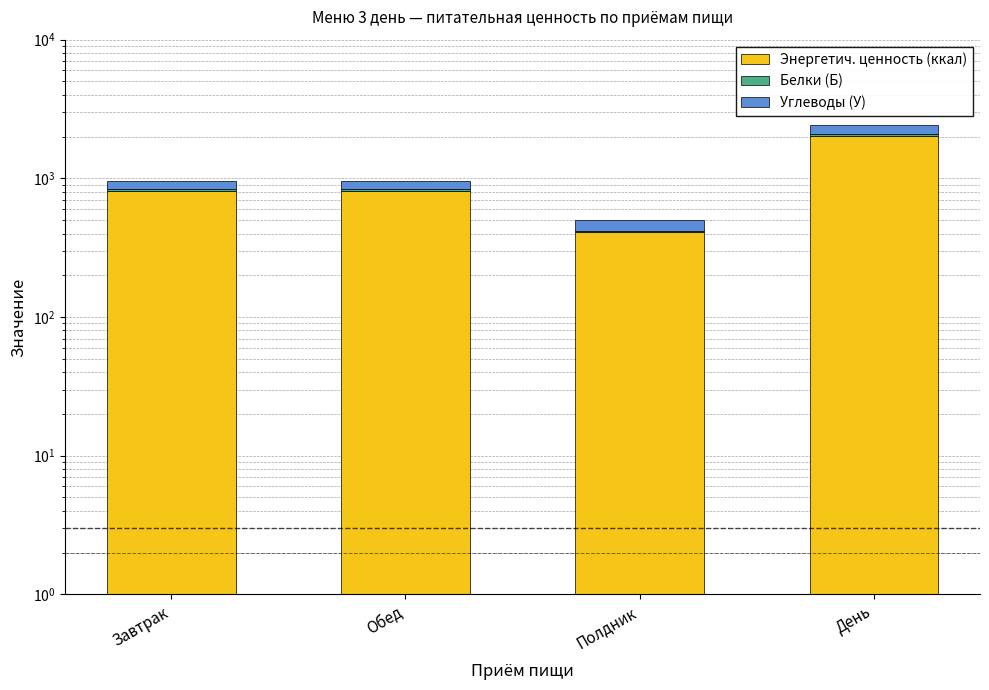

What is the minimum value for Энергетич. ценность (ккал)?

409.7